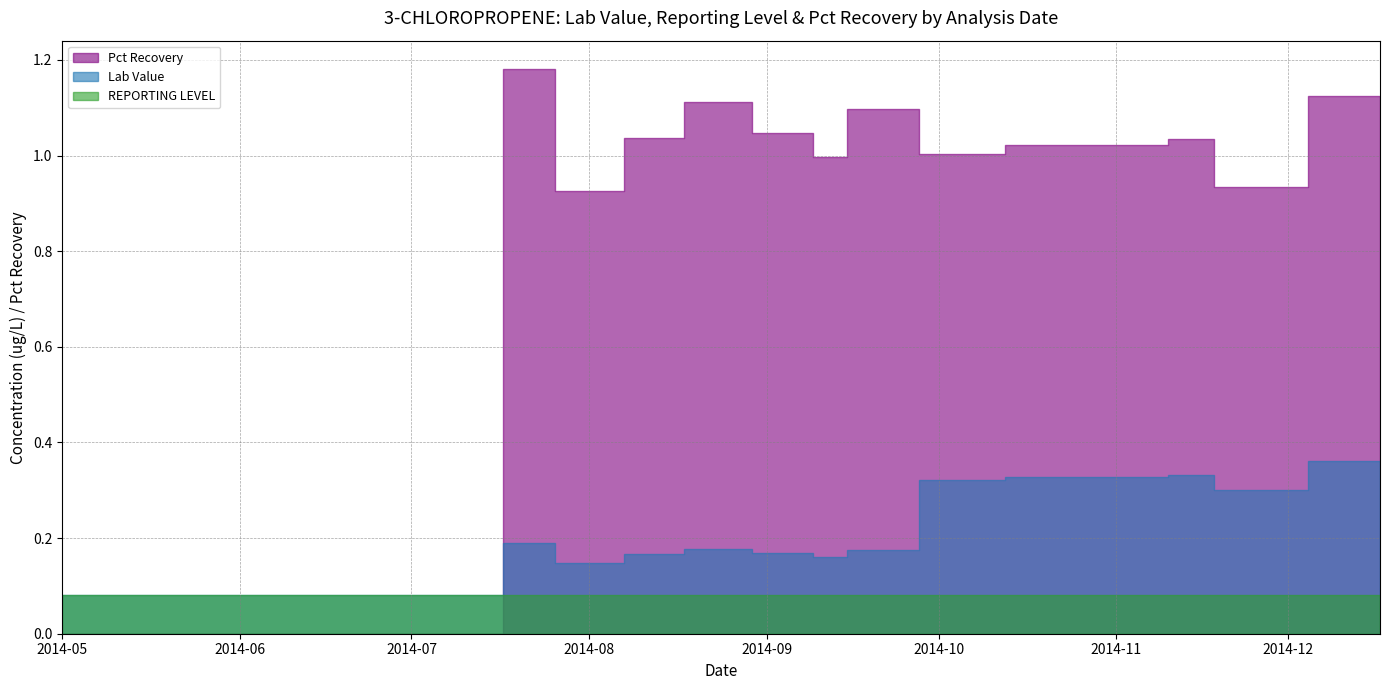

Rank the series by their maximum value, from lowest to highest.

REPORTING LEVEL, Lab Value, Pct Recovery